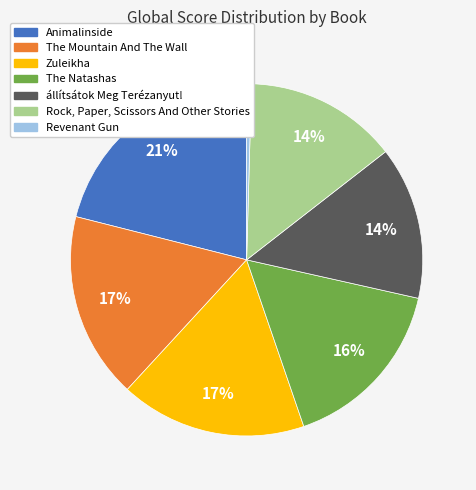

Is it true that Rock, Paper, Scissors And Other Stories is 14% of the pie?

True